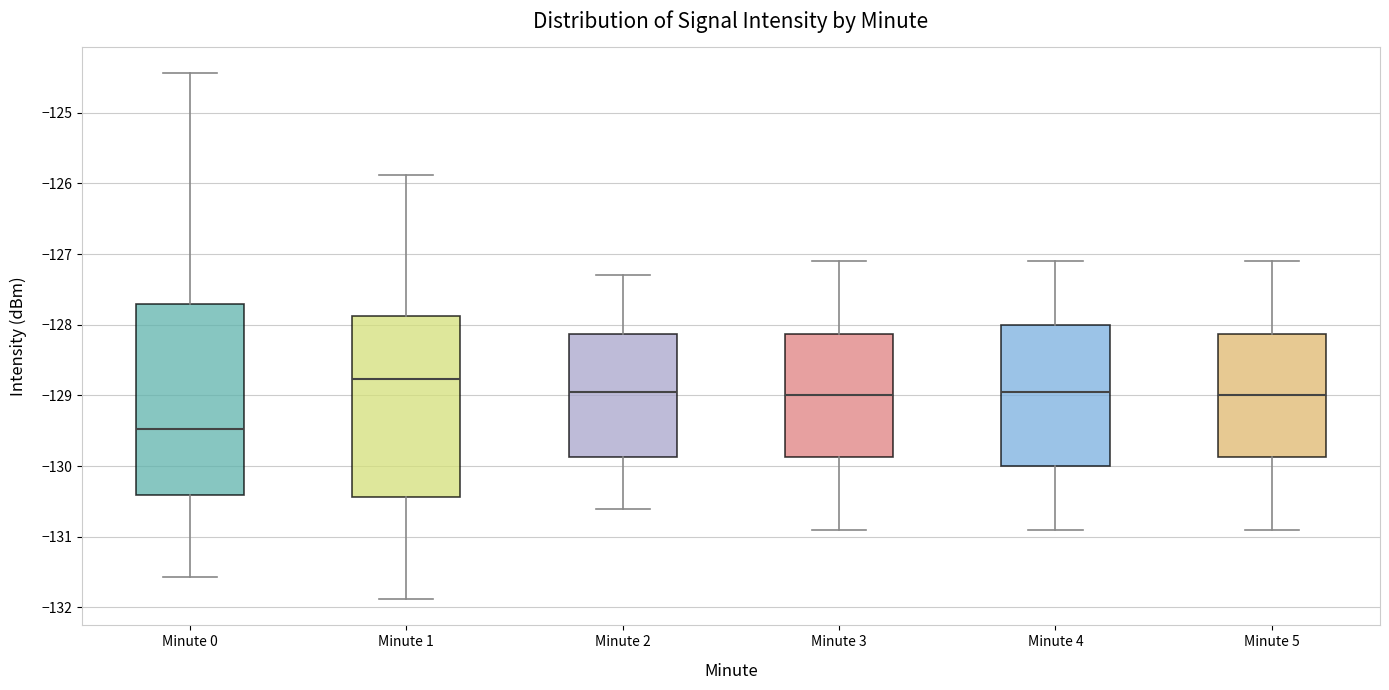

Comparing the boxes themselves (not the whiskers), which one is the tallest?

Minute 0